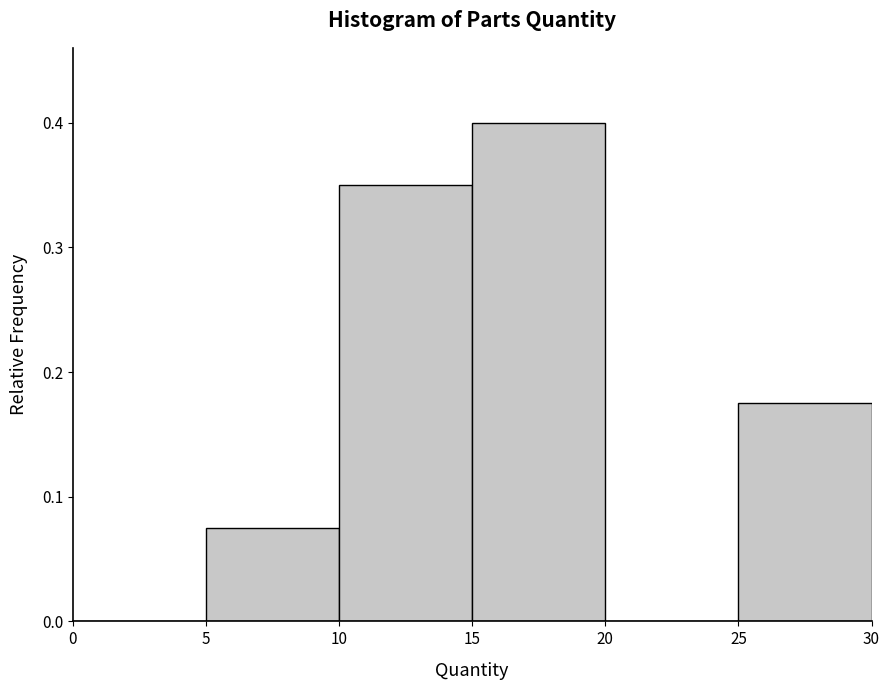

Reading left to right, transcribe this chart: for each bar, give the range it covers on the x-axis and its height. The values are not printed on the chart, so give them approximately, as read against the axis.

0 to 5: 0
5 to 10: 0.08
10 to 15: 0.35
15 to 20: 0.40
20 to 25: 0
25 to 30: 0.18